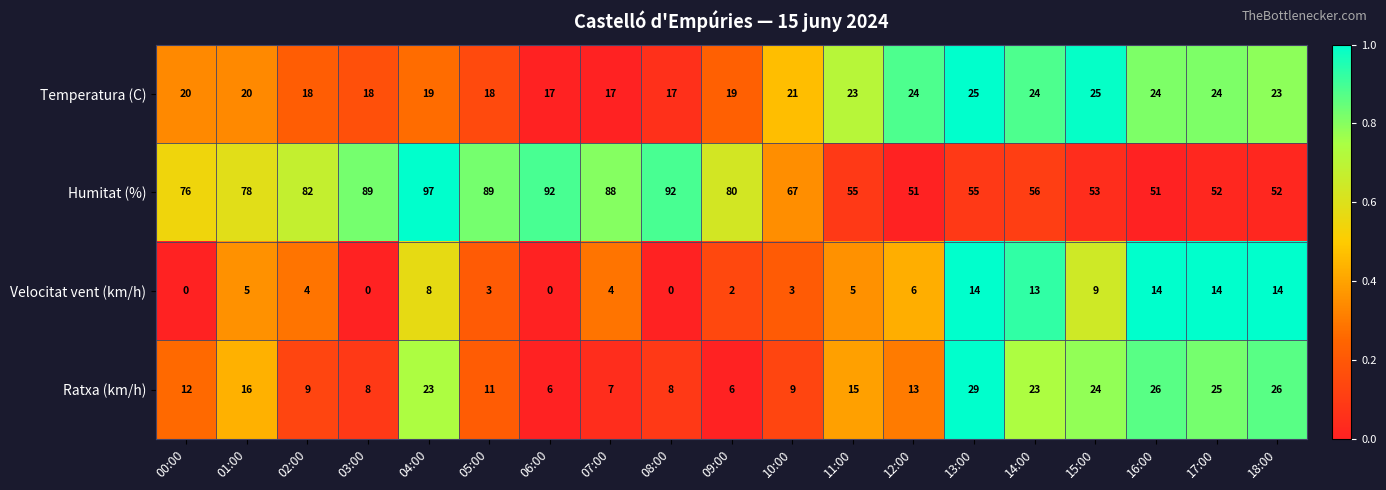

How many categories are shown in the chart?

19